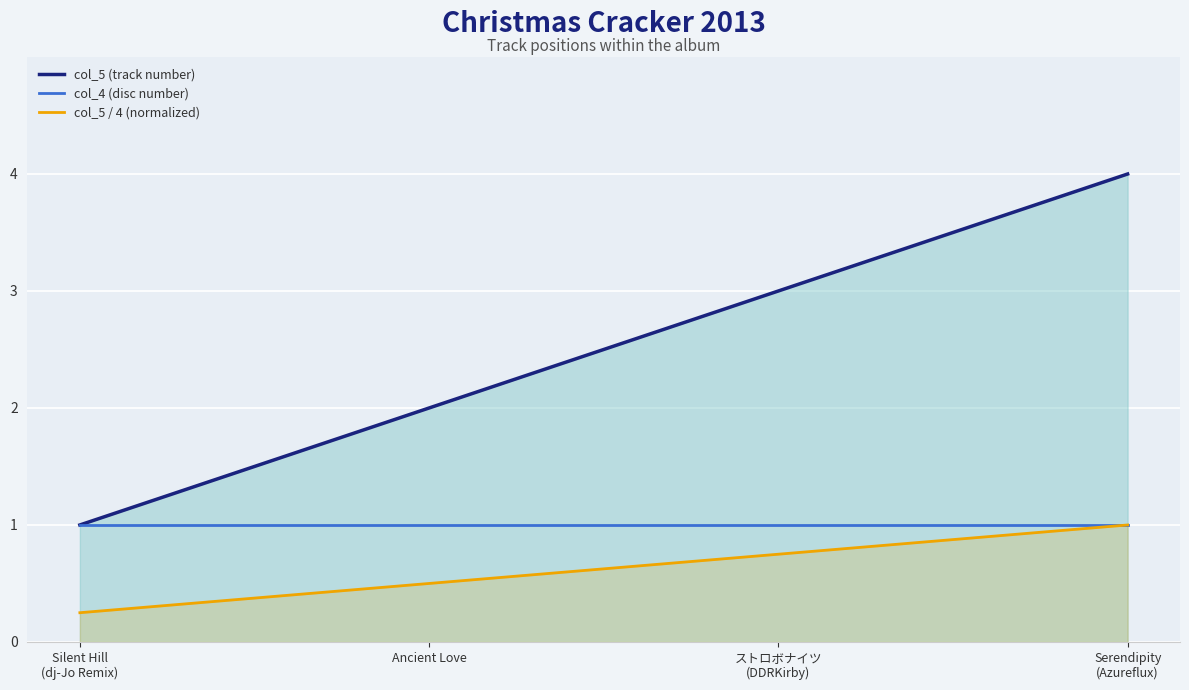

List the series in order of their overall mean, lowest first.

col_5 / 4 (normalized), col_4 (disc number), col_5 (track number)